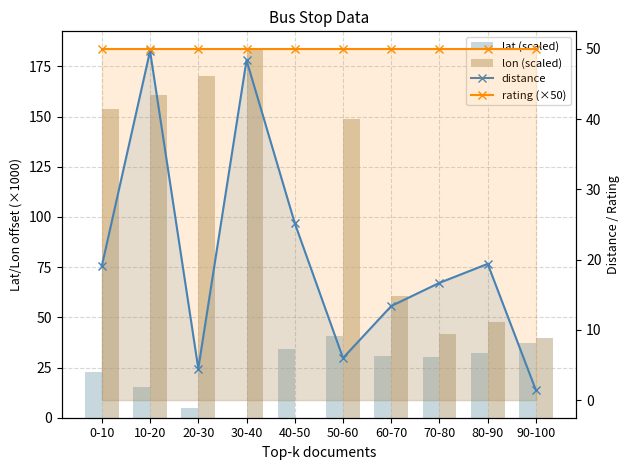

How many categories are shown in the chart?

10